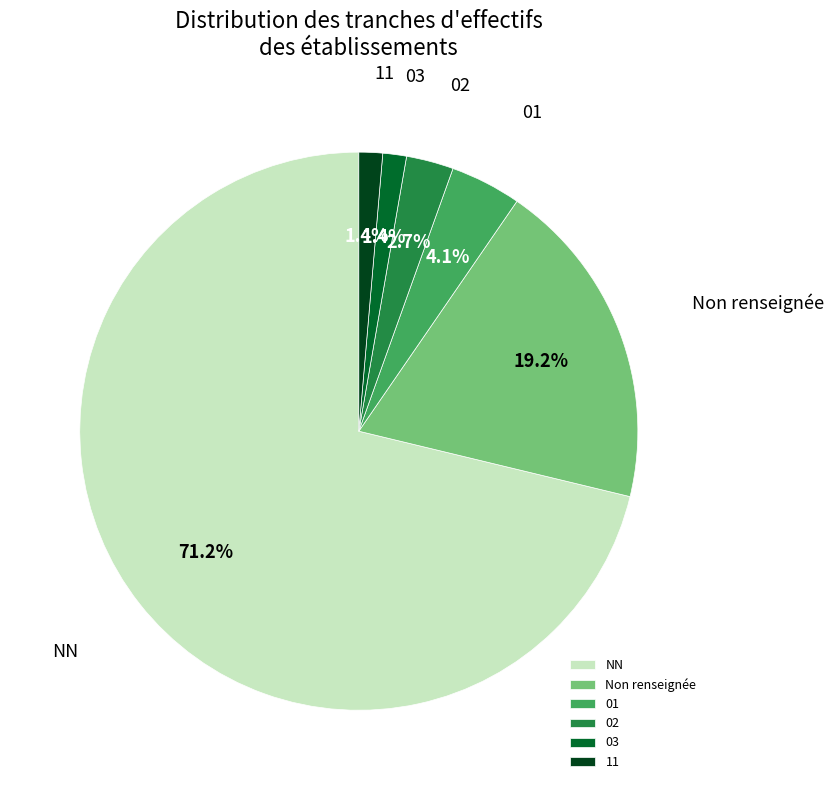

To the nearest percent, what is the difference between the largest and smallest slice percentages?

70%